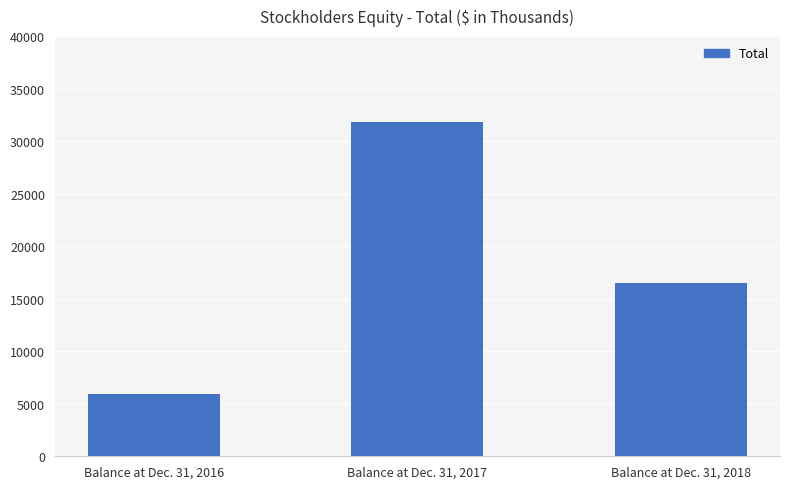

Count the number of data series in this chart.

1